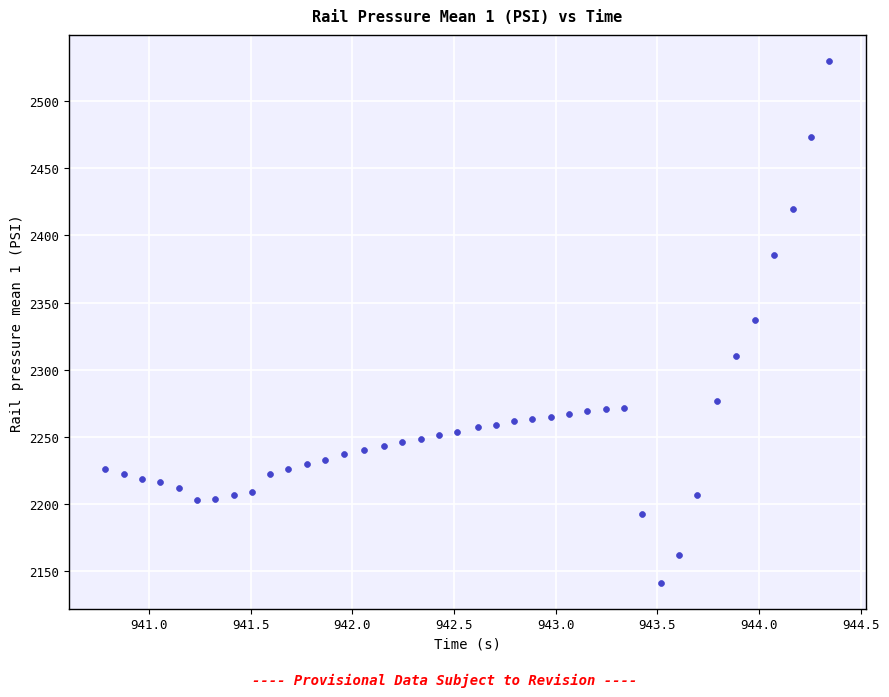

What is the range of X values (max minus min)?

3.6